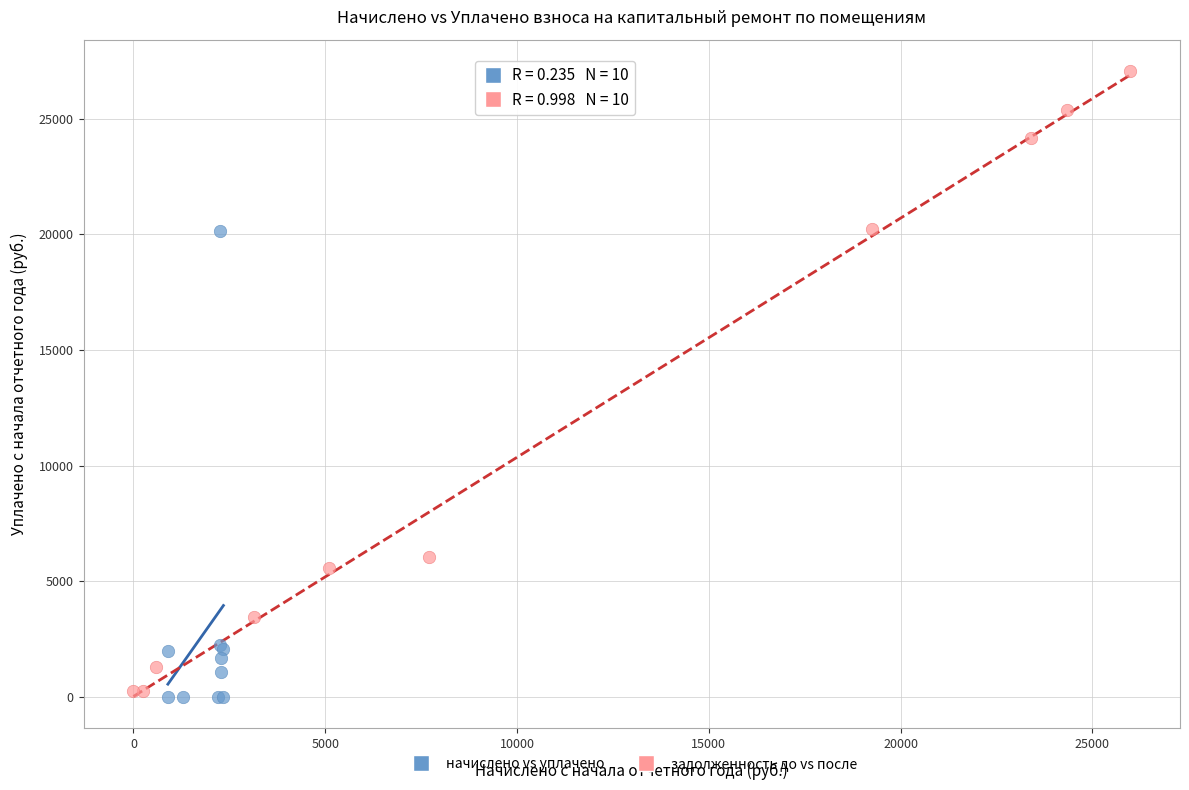

Which series reaches the maximum Y coordinate?

задолженность до vs после